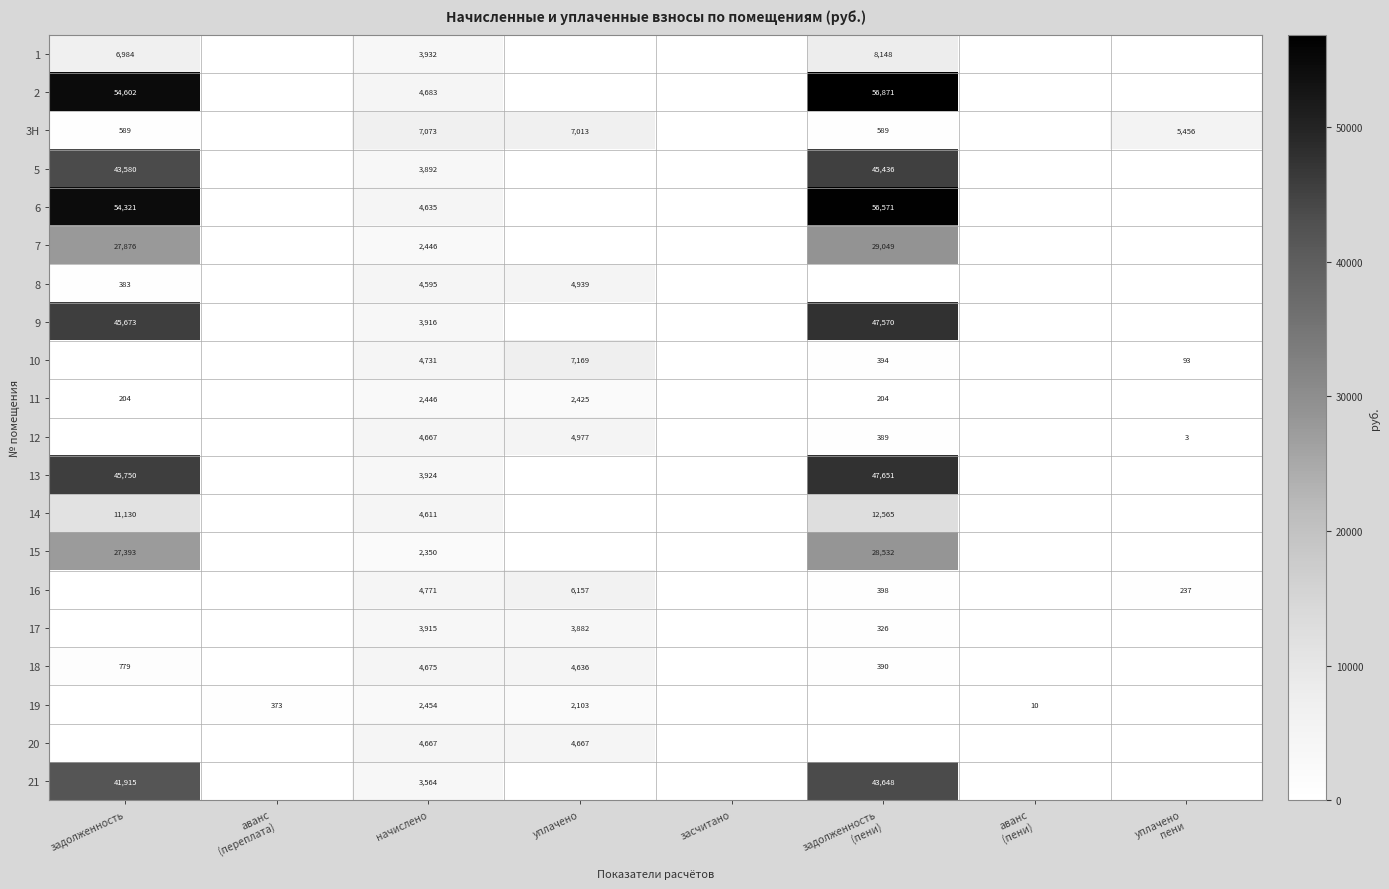

The 20 series shows 4667 at уплачено. True or false?

True